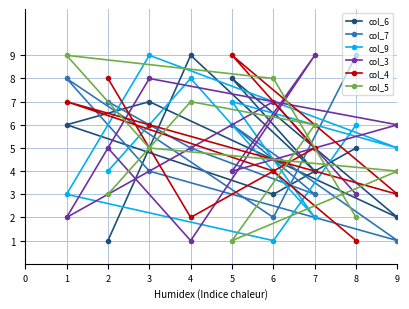

Between 2 and 4, which series saw the biggest shift?

col_6